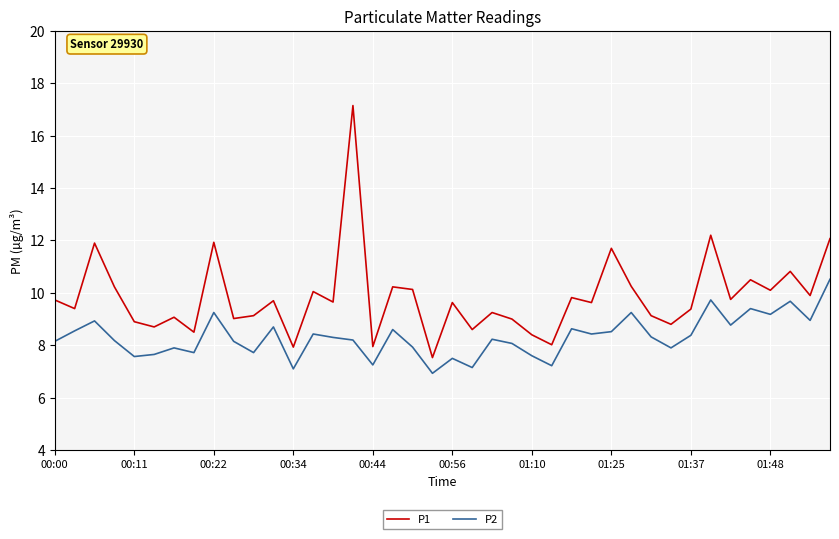

Which series has the largest range (max minus min)?

P1